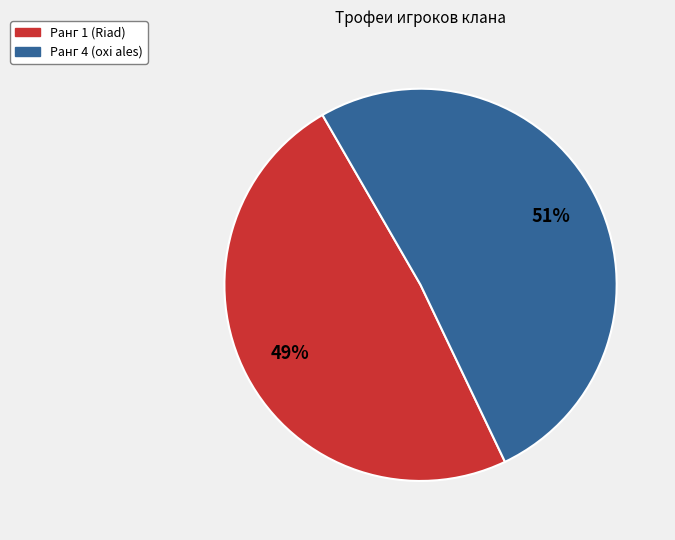

Rank the categories by value from highest to lowest.

Ранг 4 (oxi ales), Ранг 1 (Riad)